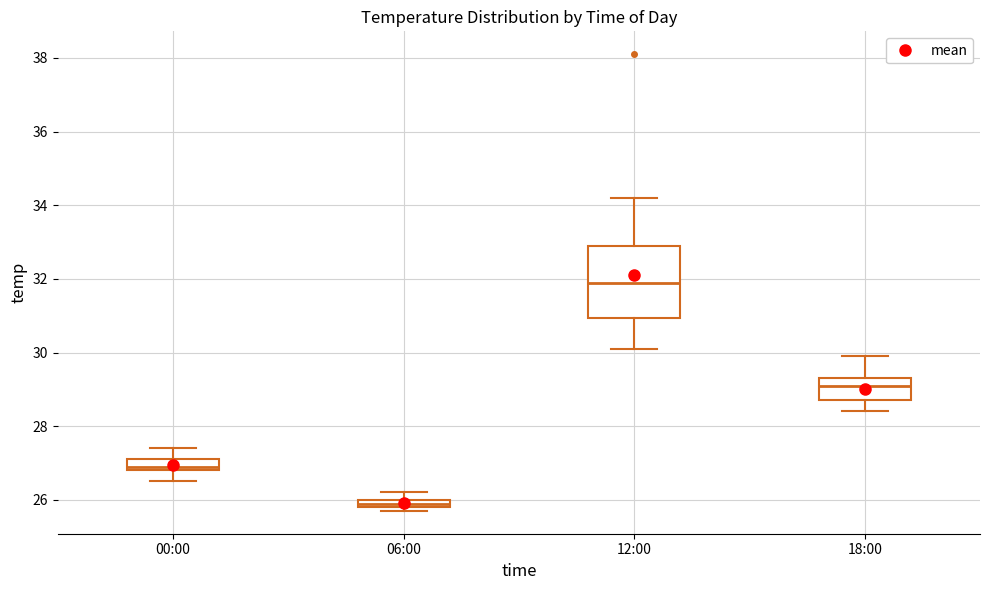

Which box is the tallest, from its lower edge to its upper edge?

12:00